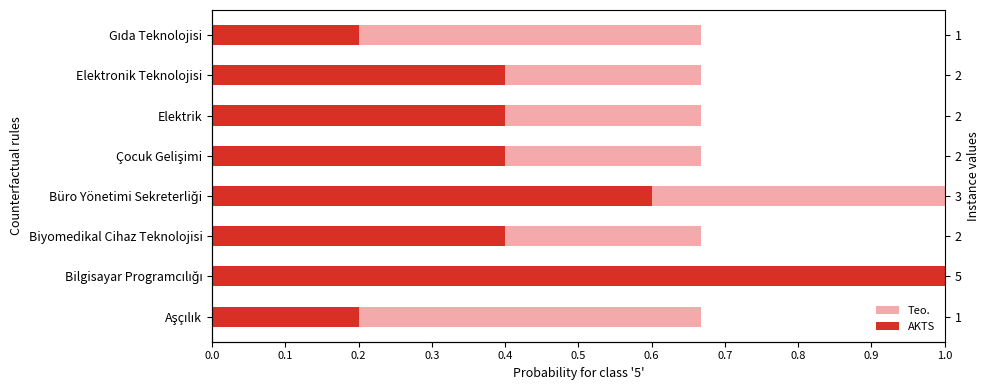

Between Biyomedikal Cihaz Teknolojisi and Elektrik, which is larger?

Biyomedikal Cihaz Teknolojisi